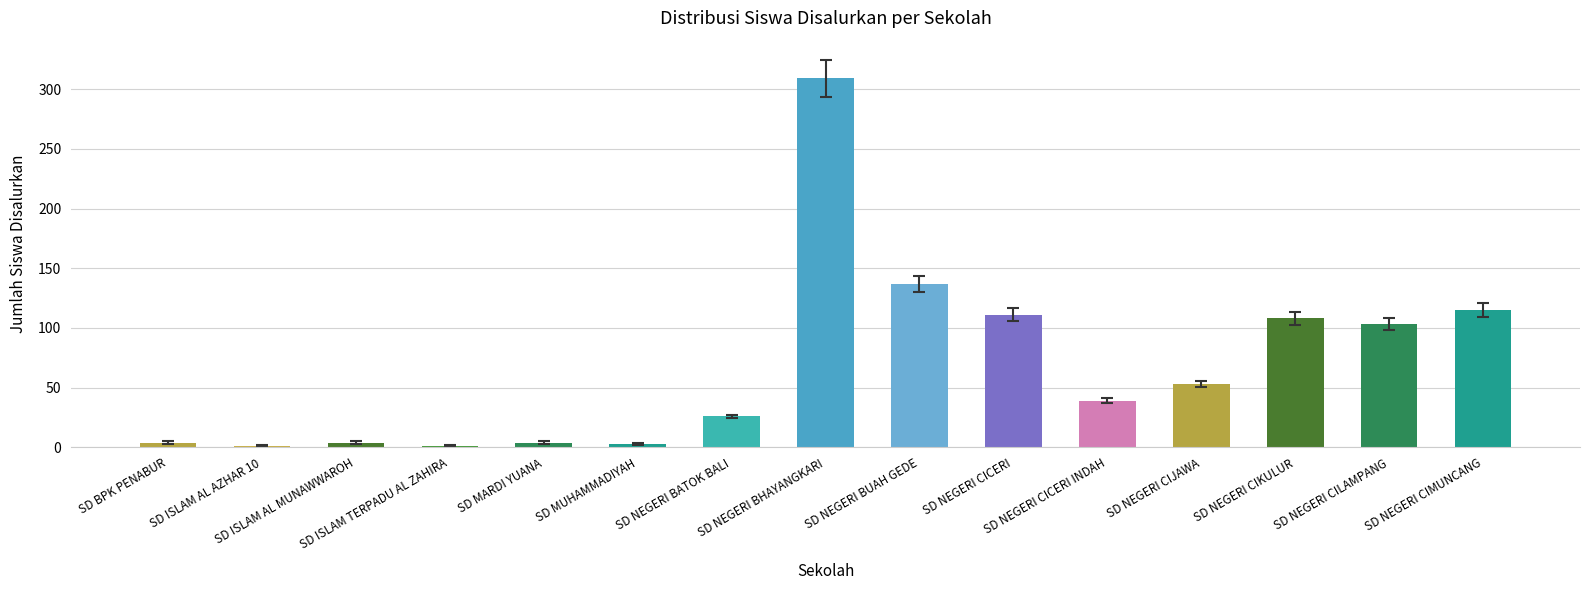

How many data points does each series have?

15